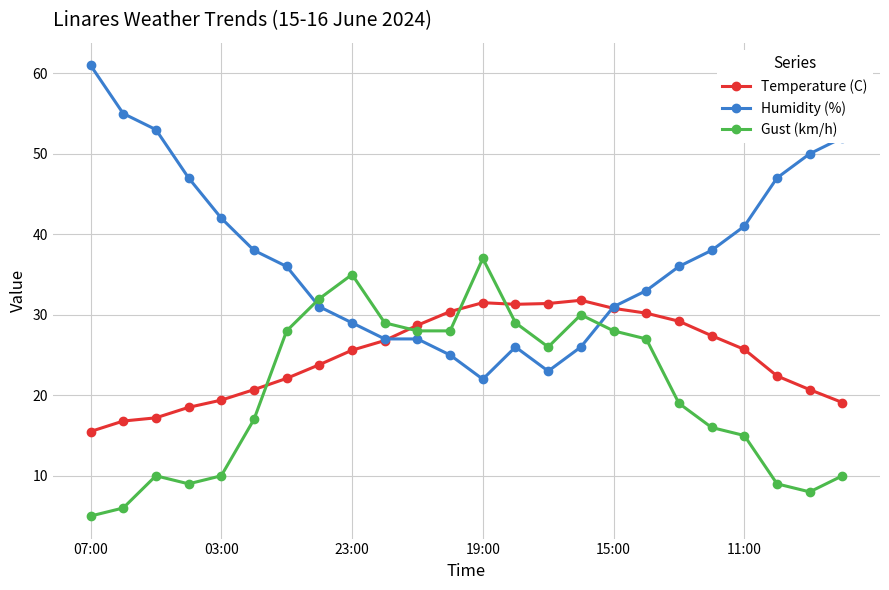

Which series ends up on top after the final intersection of Gust (km/h) and Temperature (C)?

Temperature (C)